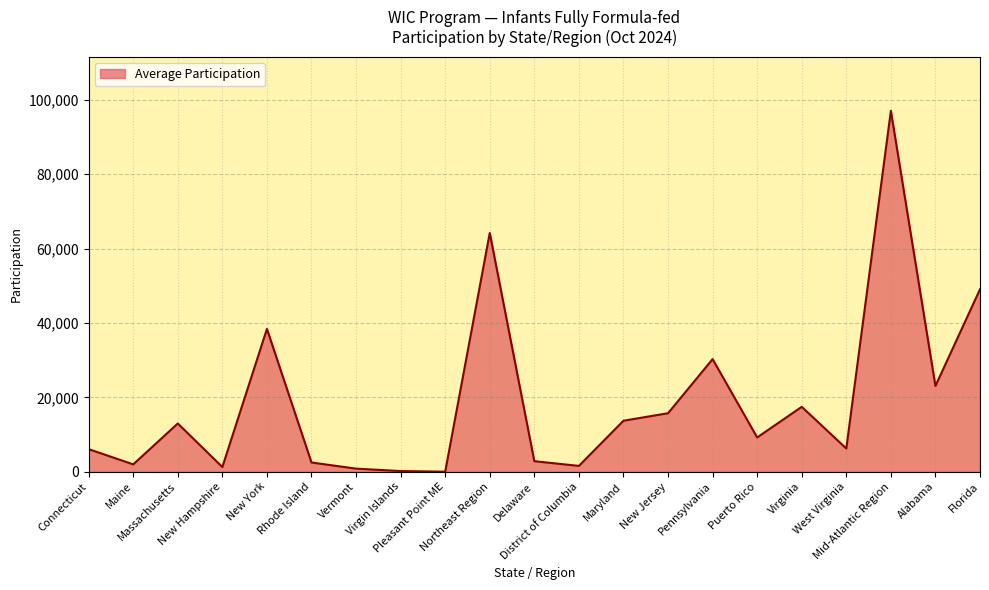

What is the greatest value displayed?

97002